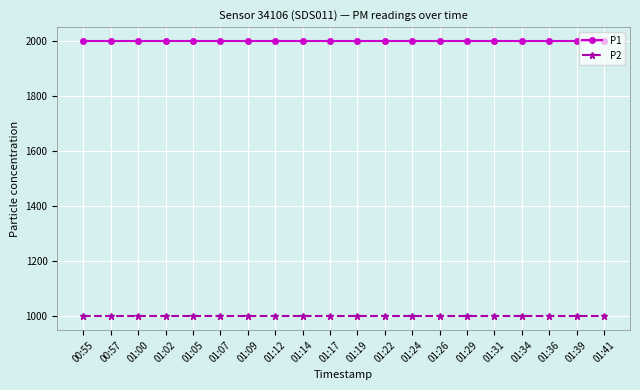

What position from the left is 01:19?

11